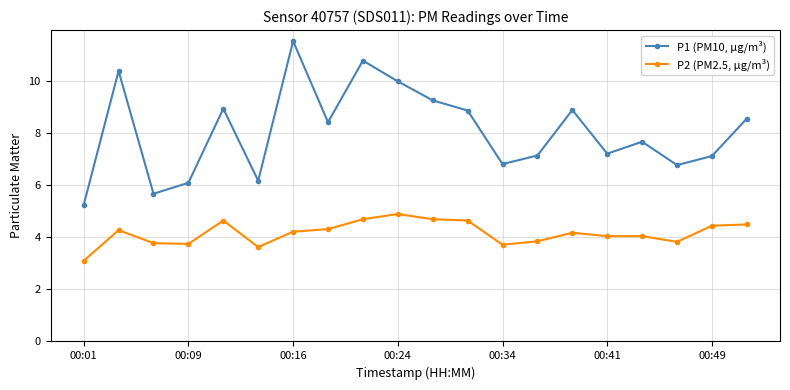

Which series has the largest total across all categories?

P1 (PM10, µg/m³)